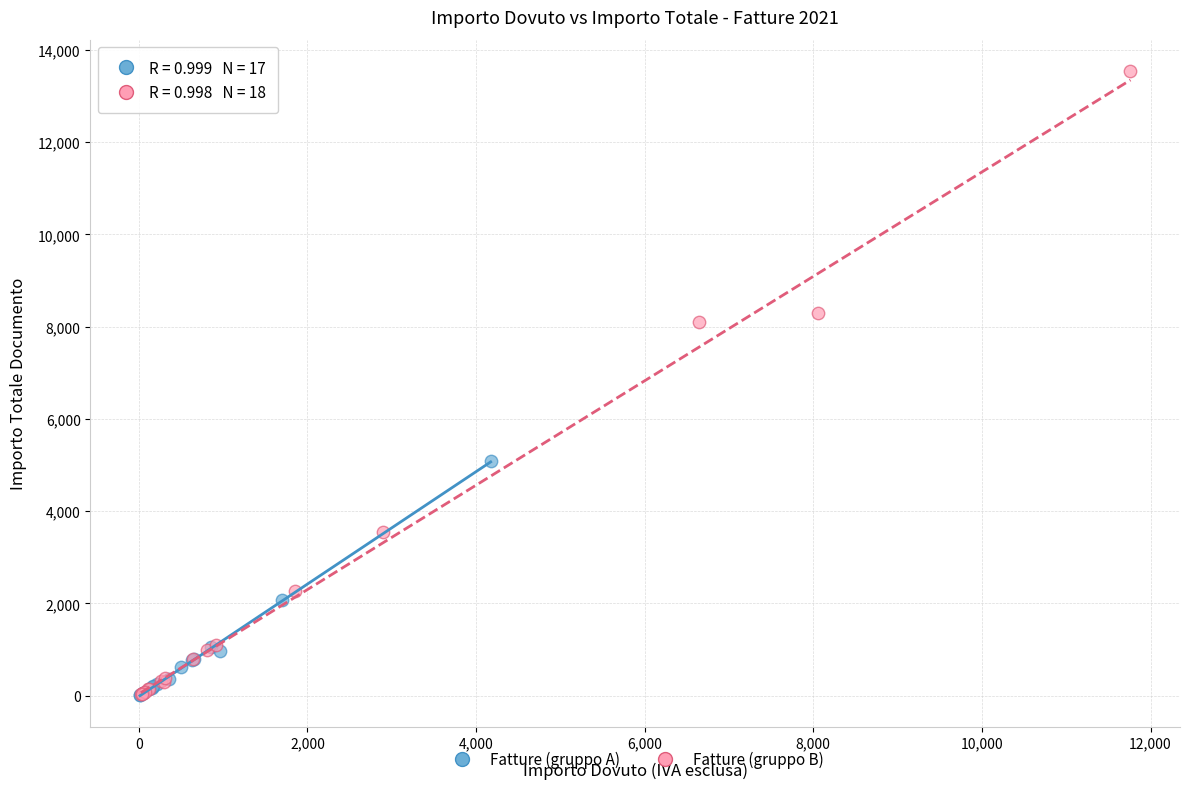

Which series has the largest Y range (max minus min)?

Fatture (gruppo B)